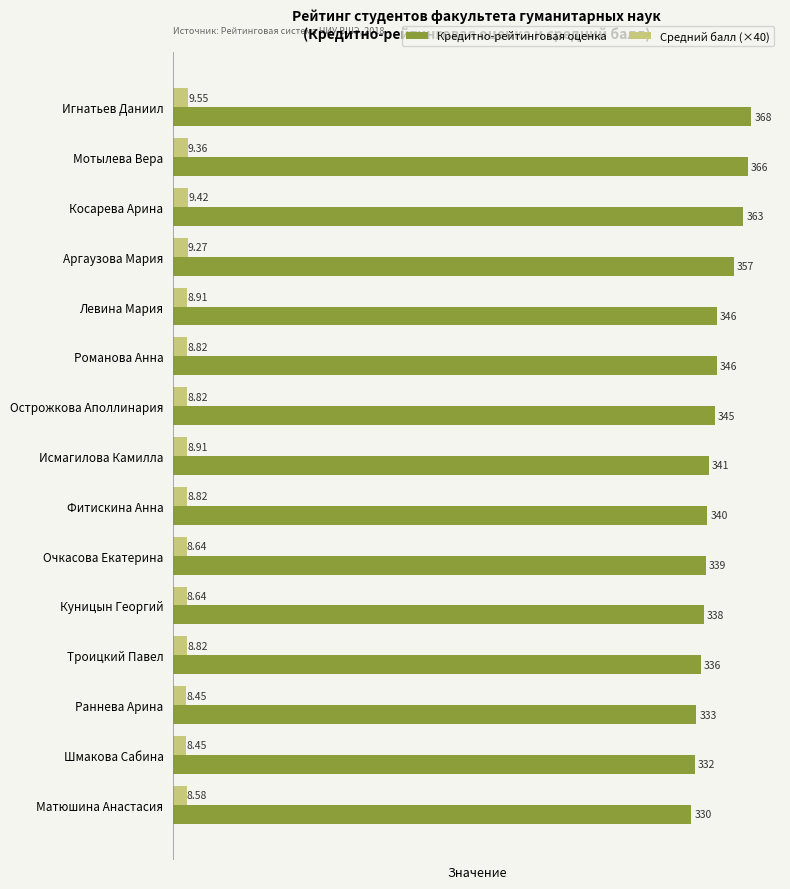

At which category is the sum across all series the highest?

Игнатьев Даниил